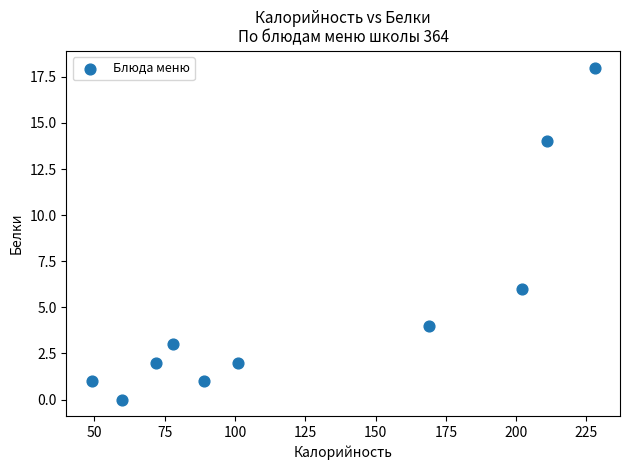

What is the range of Y values (max minus min)?

18